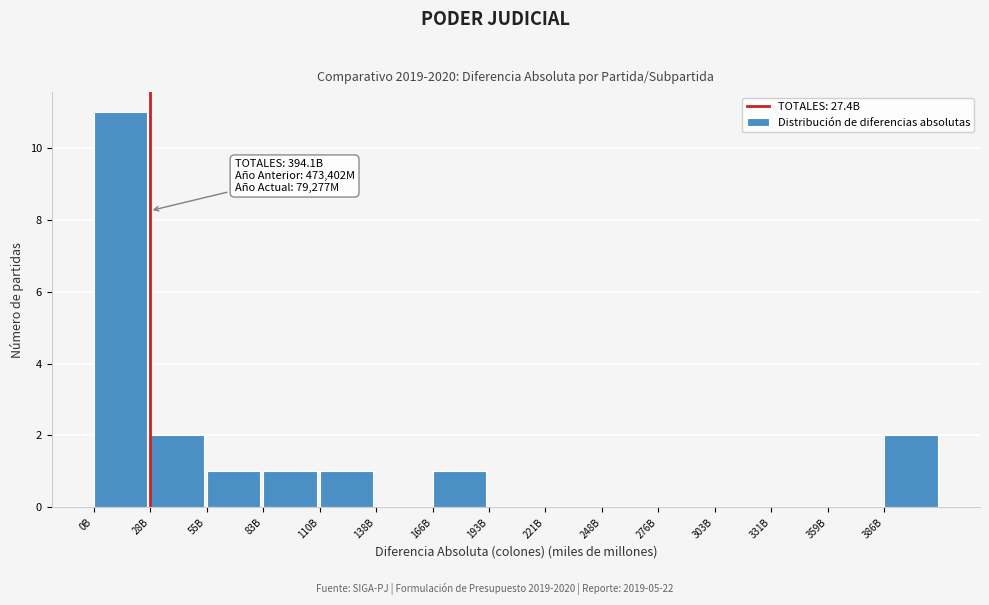

Reading right to left, transcribe all the data shown in this chart.

386B=2	359B=0	331B=0	303B=0	276B=0	248B=0	221B=0	193B=0	166B=1	138B=0	110B=1	83B=1	55B=1	28B=2	0B=11